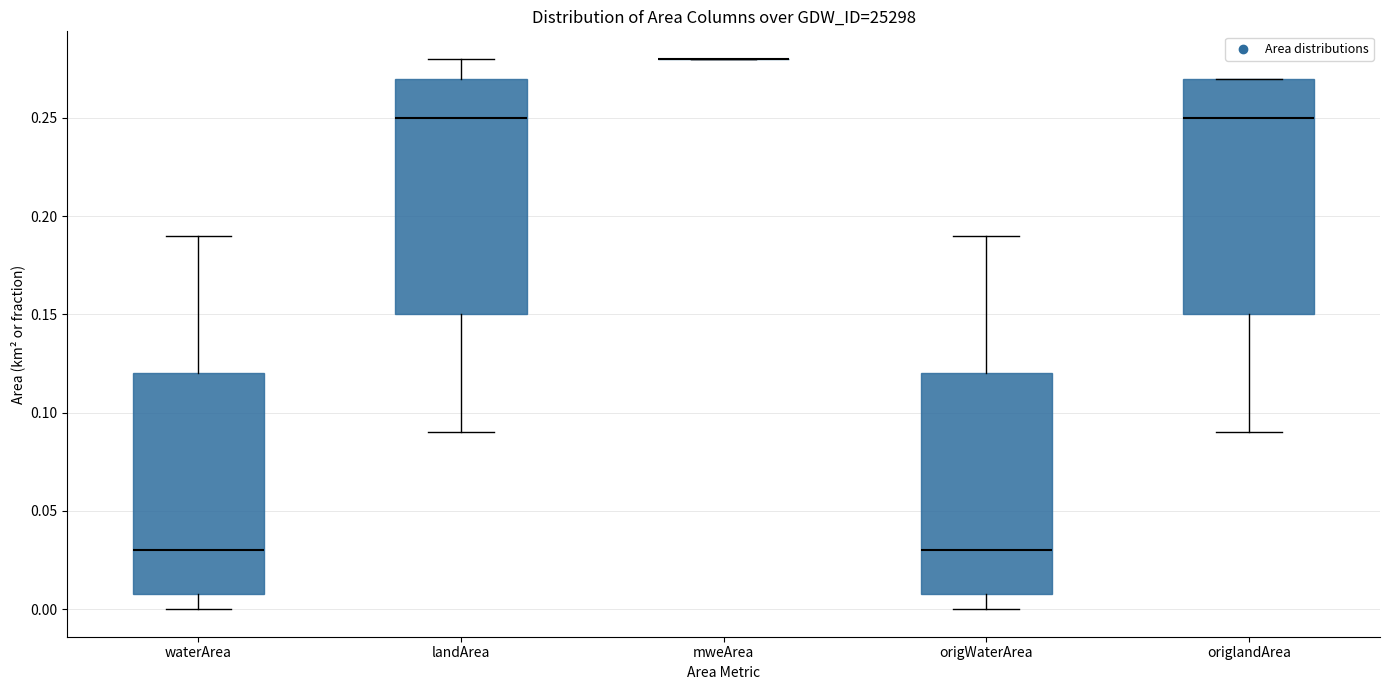

Reading left to right, read every box against the y-axis: the position of its median line, the range the box covers, and the ends of its whiskers. The values are not printed on the chart, so give them approximately, as read against the axis.

waterArea: median 0.03, box 0.01 to 0.12, whiskers 0.00 to 0.19
landArea: median 0.25, box 0.15 to 0.27, whiskers 0.09 to 0.28
mweArea: box collapsed to a line at 0.28, whiskers 0.28 to 0.28
origWaterArea: median 0.03, box 0.01 to 0.12, whiskers 0.00 to 0.19
origlandArea: median 0.25, box 0.15 to 0.27, whiskers 0.09 to 0.27